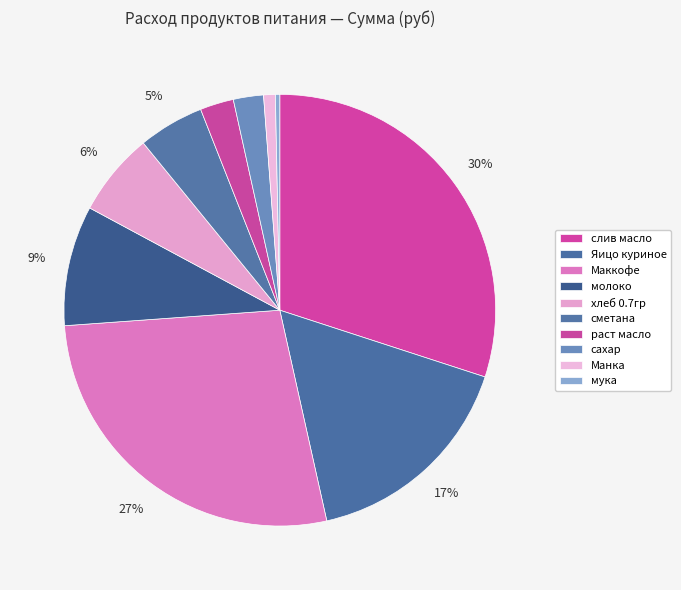

To the nearest percent, what is the average slice percentage?

10%